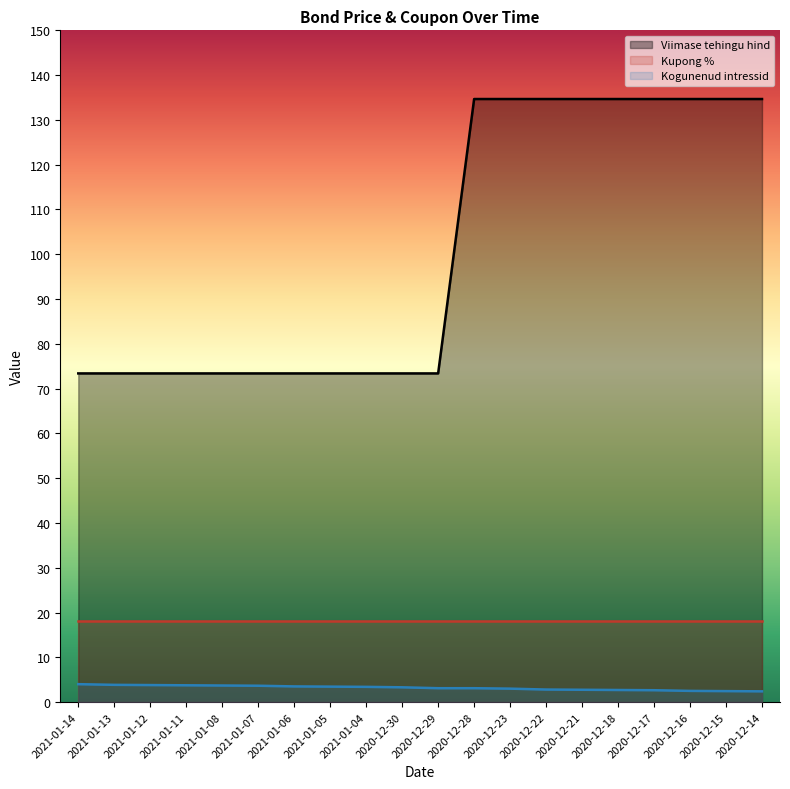

Is it true that Viimase tehingu hind equals 134.7 at 2020-12-22?

True